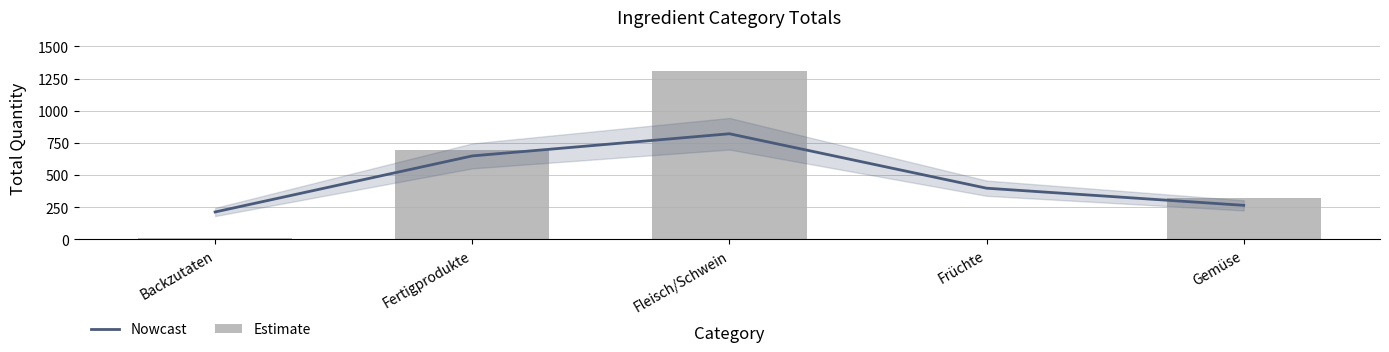

Rank the categories by Estimate value from highest to lowest.

Fleisch/Schwein, Fertigprodukte, Gemüse, Backzutaten, Früchte